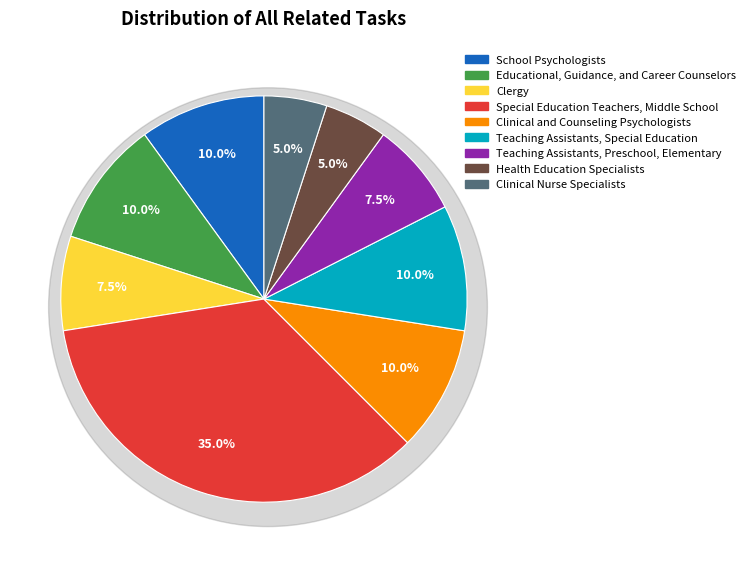

To the nearest percent, what percentage of the pie is Clinical and Counseling Psychologists?

10%